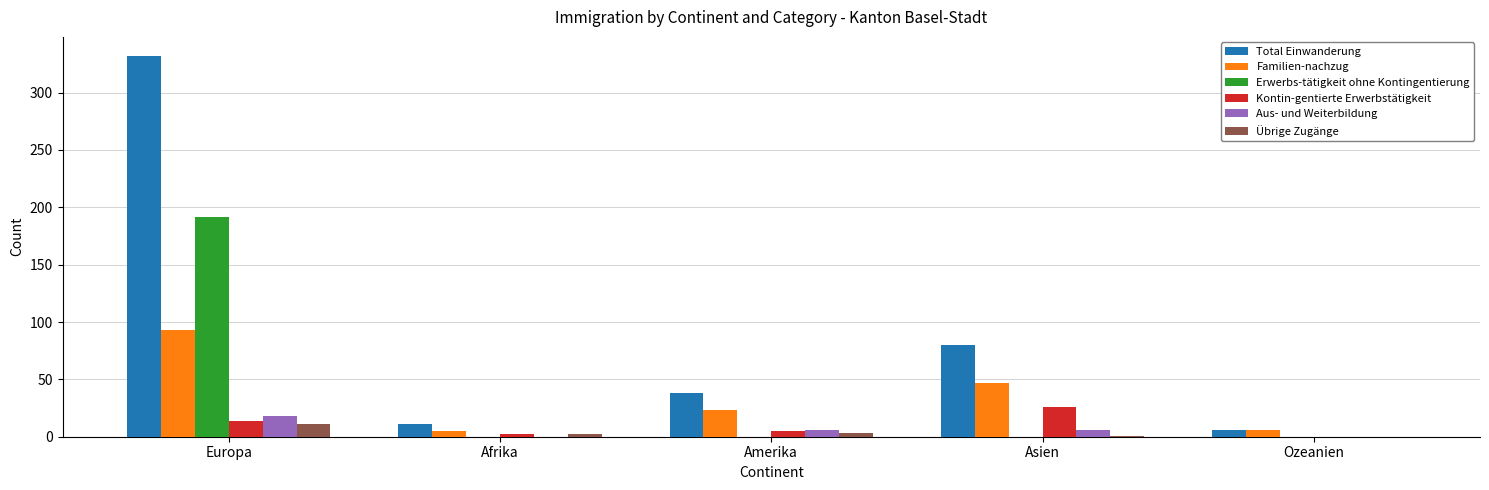

The value of Familien-nachzug at Europa is 34. True or false?

False